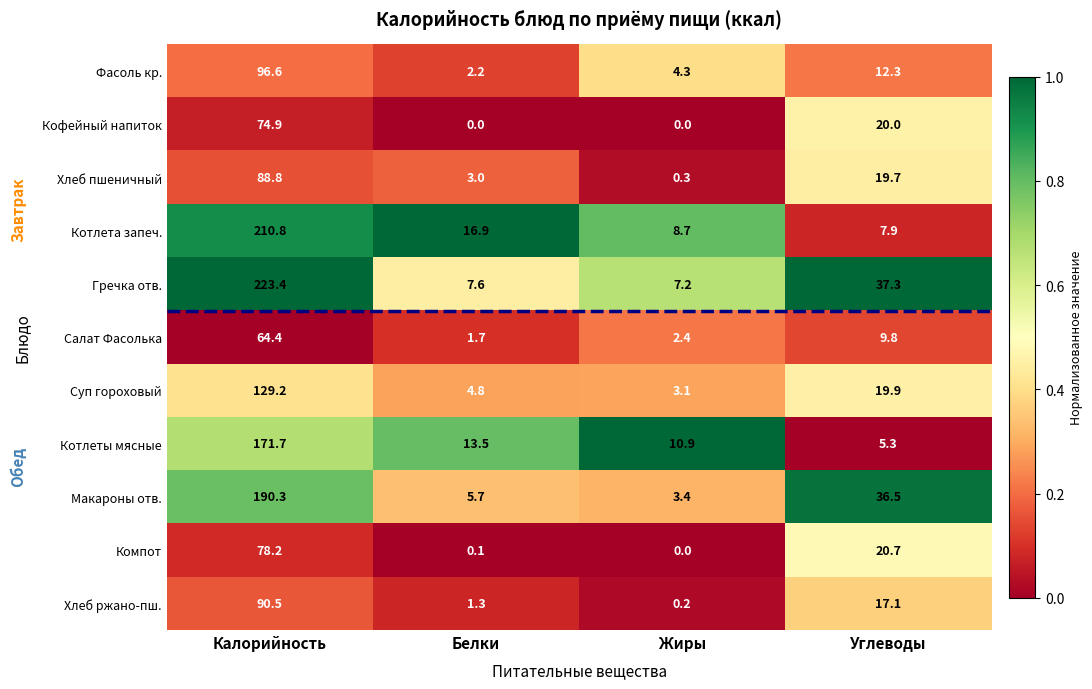

Which category has the lowest value in the Гречка отв. series?

Жиры